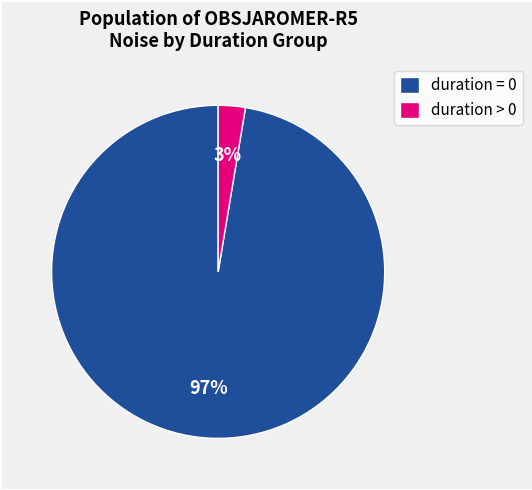

How many slices are in this pie chart?

2